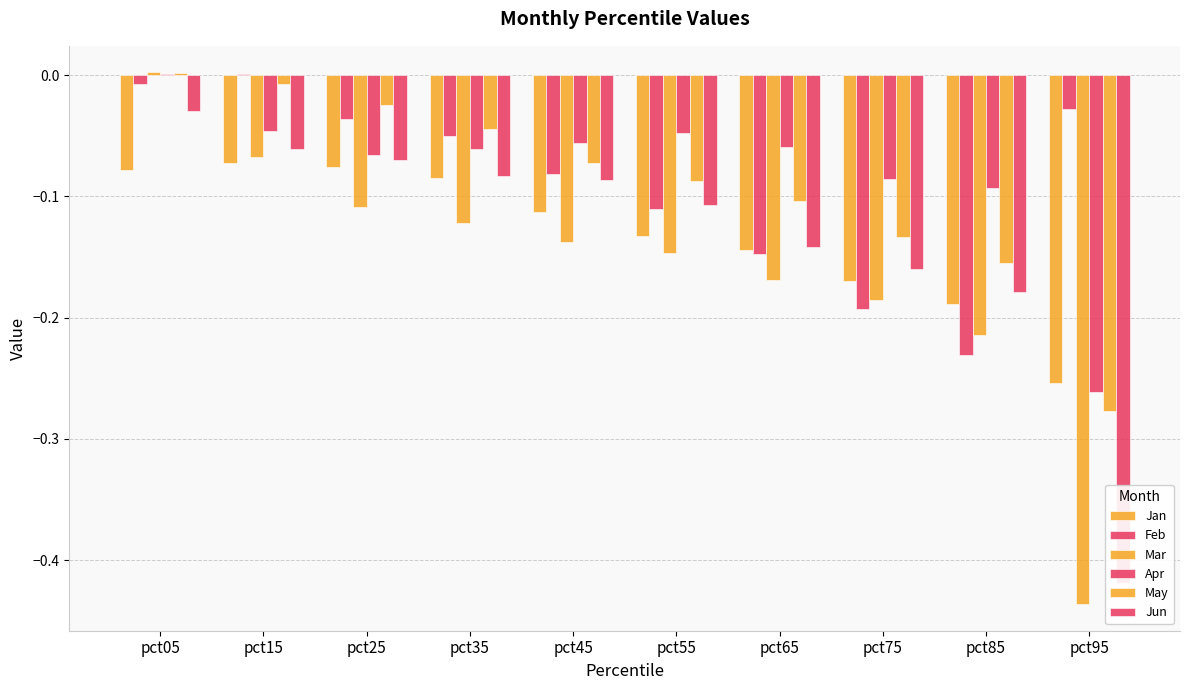

What is the difference between the highest and lowest values at pct75?

0.1